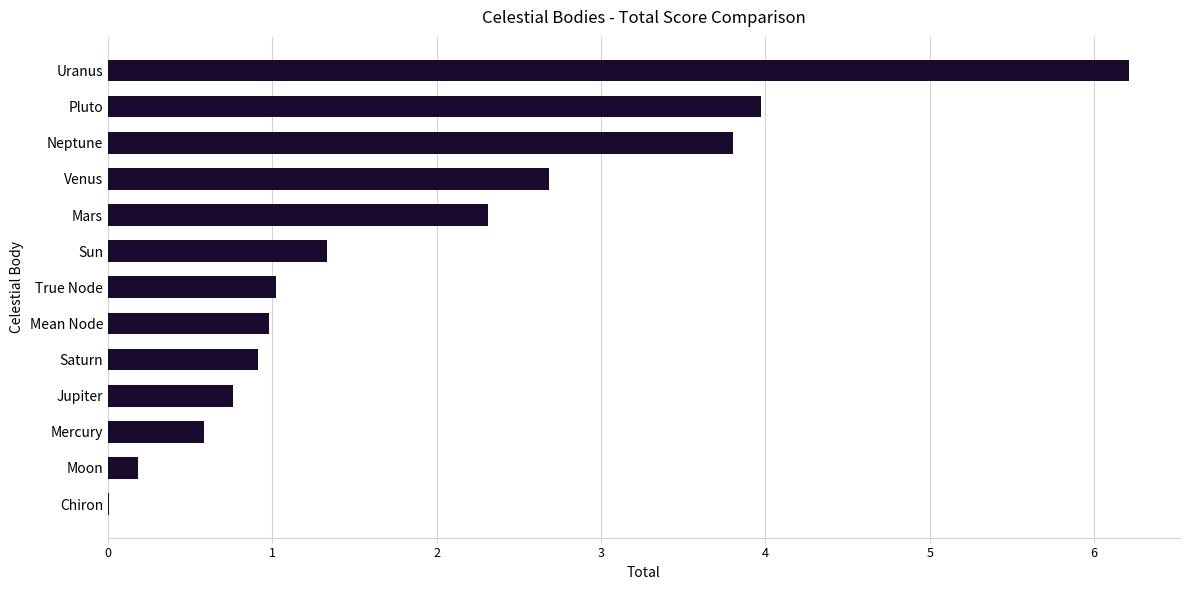

Which category has the highest value across all series?

Uranus